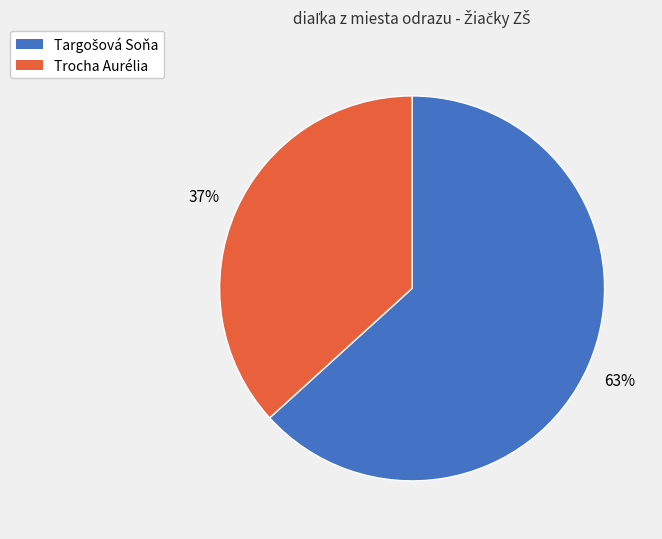

To the nearest percent, what is the average slice percentage?

50%